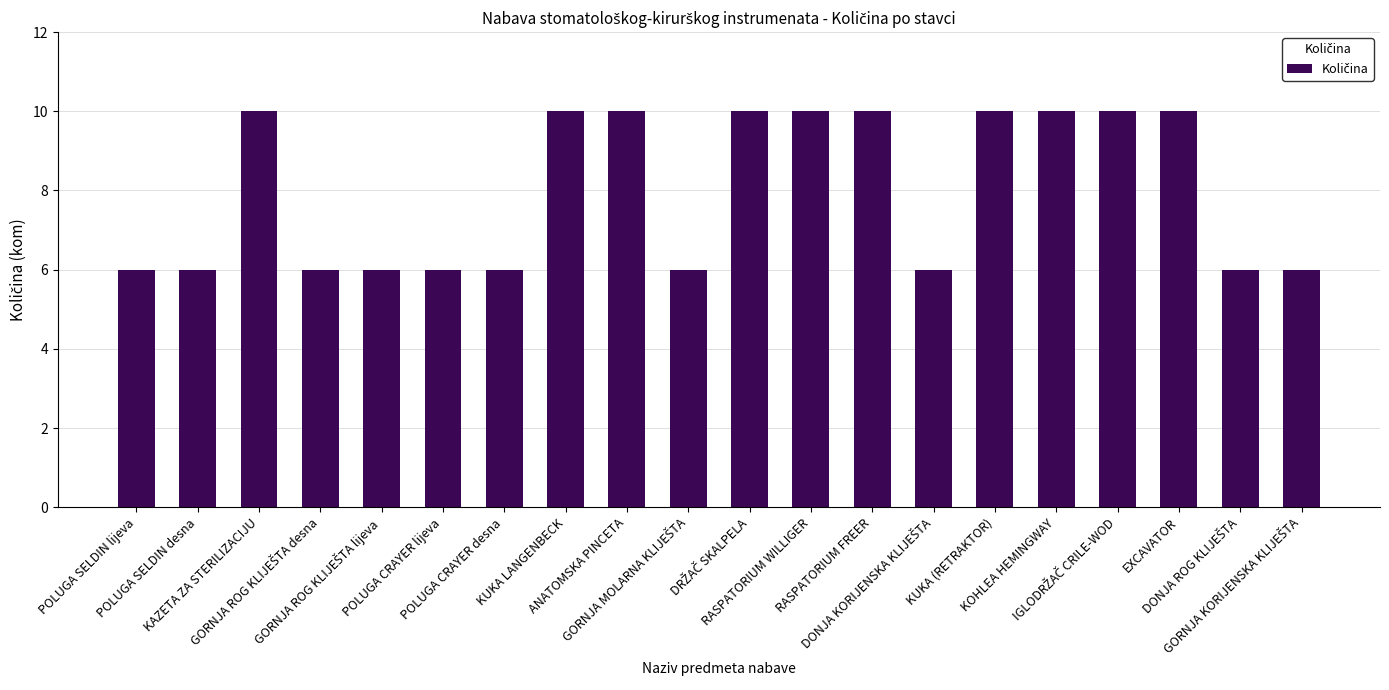

What is the minimum value shown in the chart?

6